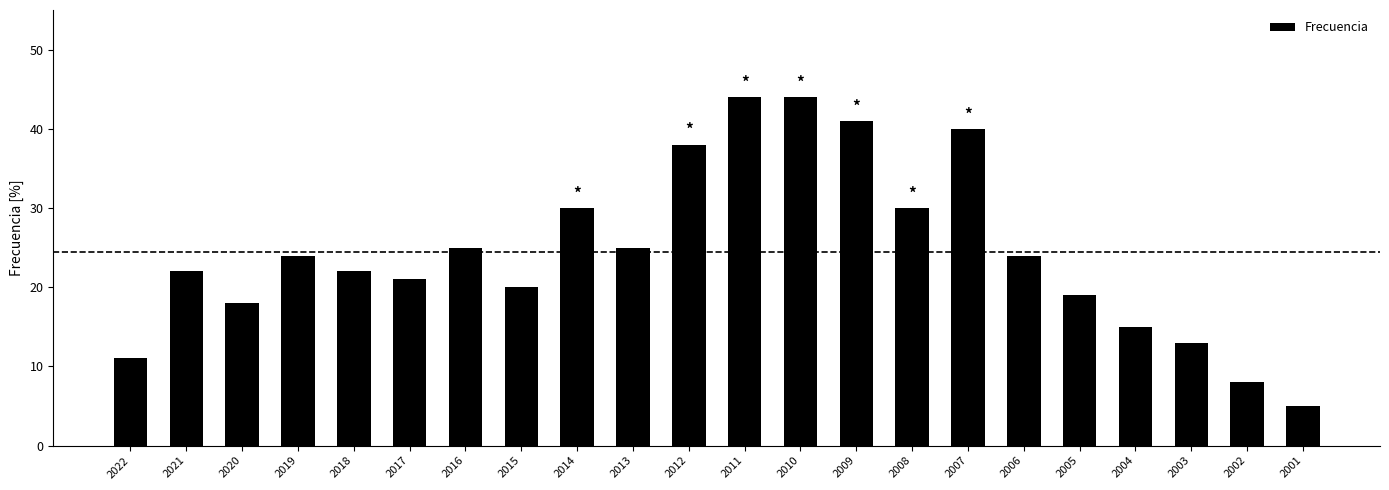

Approximately how many times larger is the value at 2010 compared to 2009?

1.1